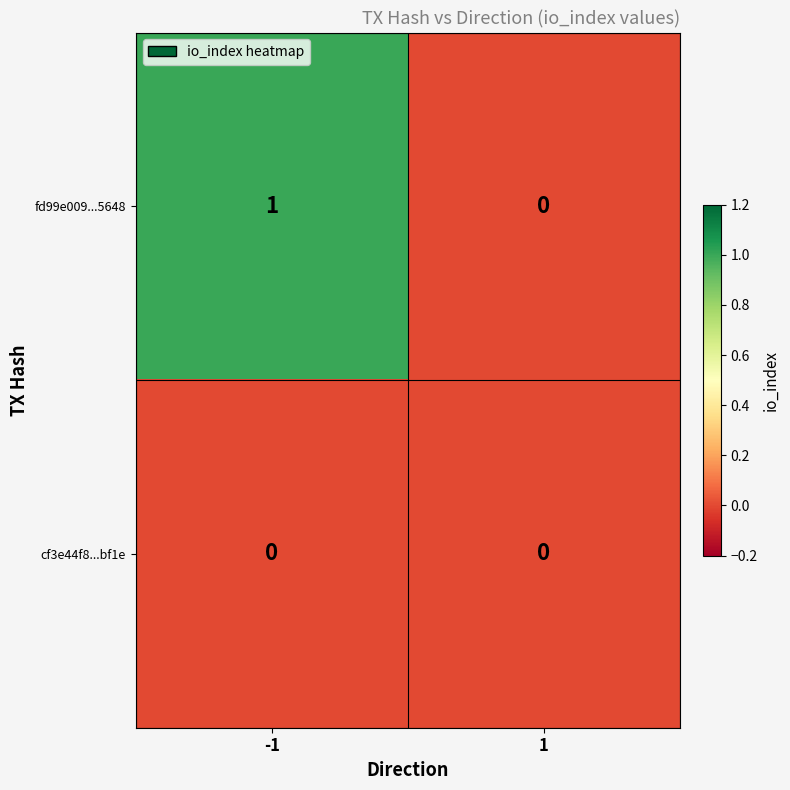

True or false: cf3e44f8...bf1e has a value of 0 at 1.

True